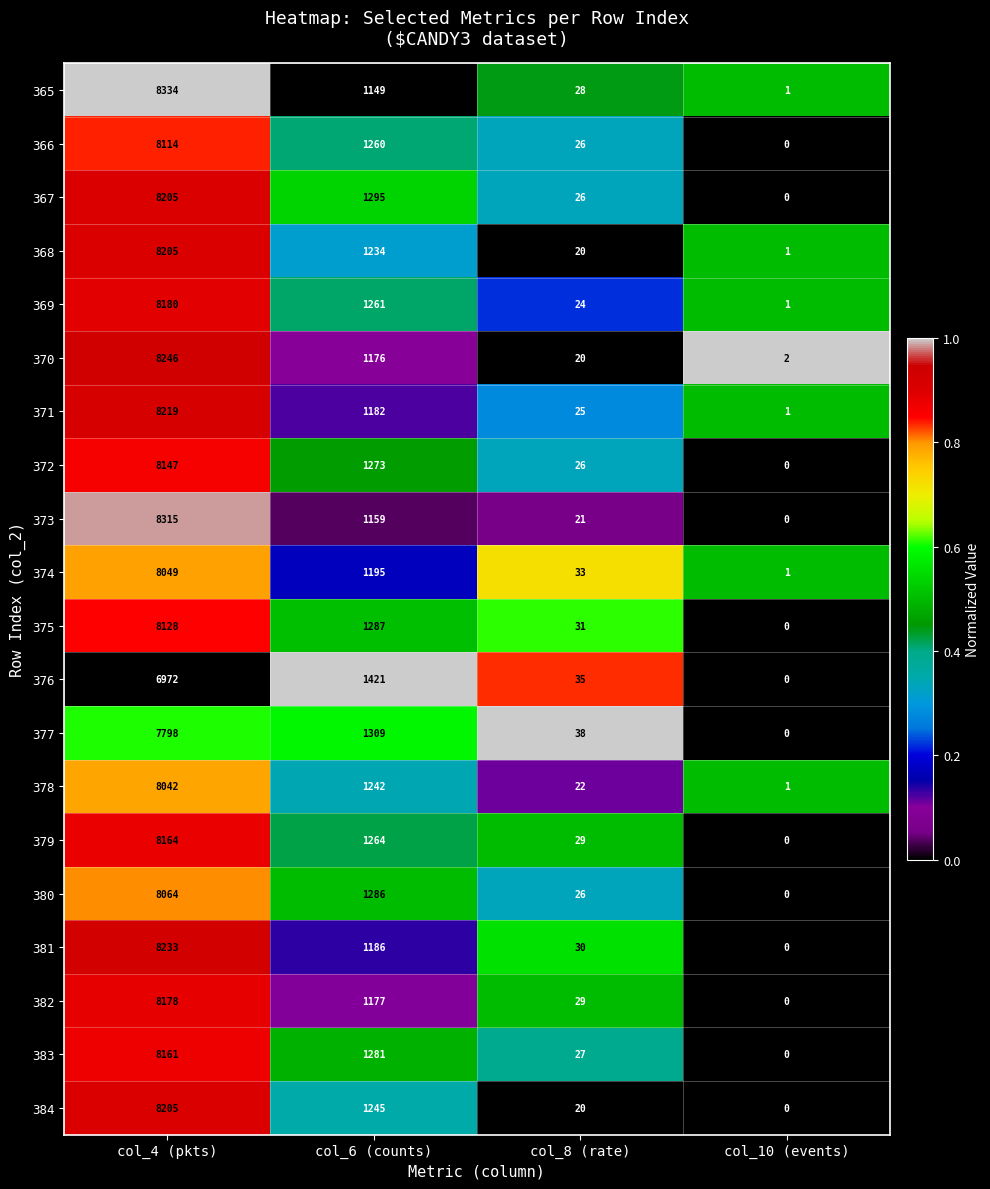

Which series has the largest total across all categories?

367